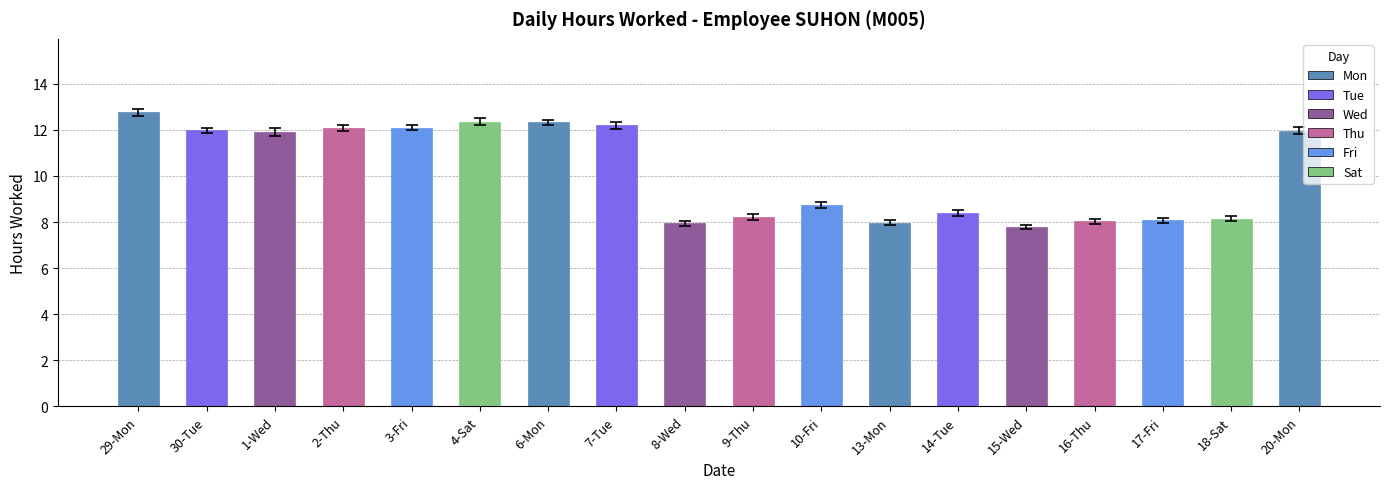

Which label corresponds to the smallest value in the chart?

15-Wed